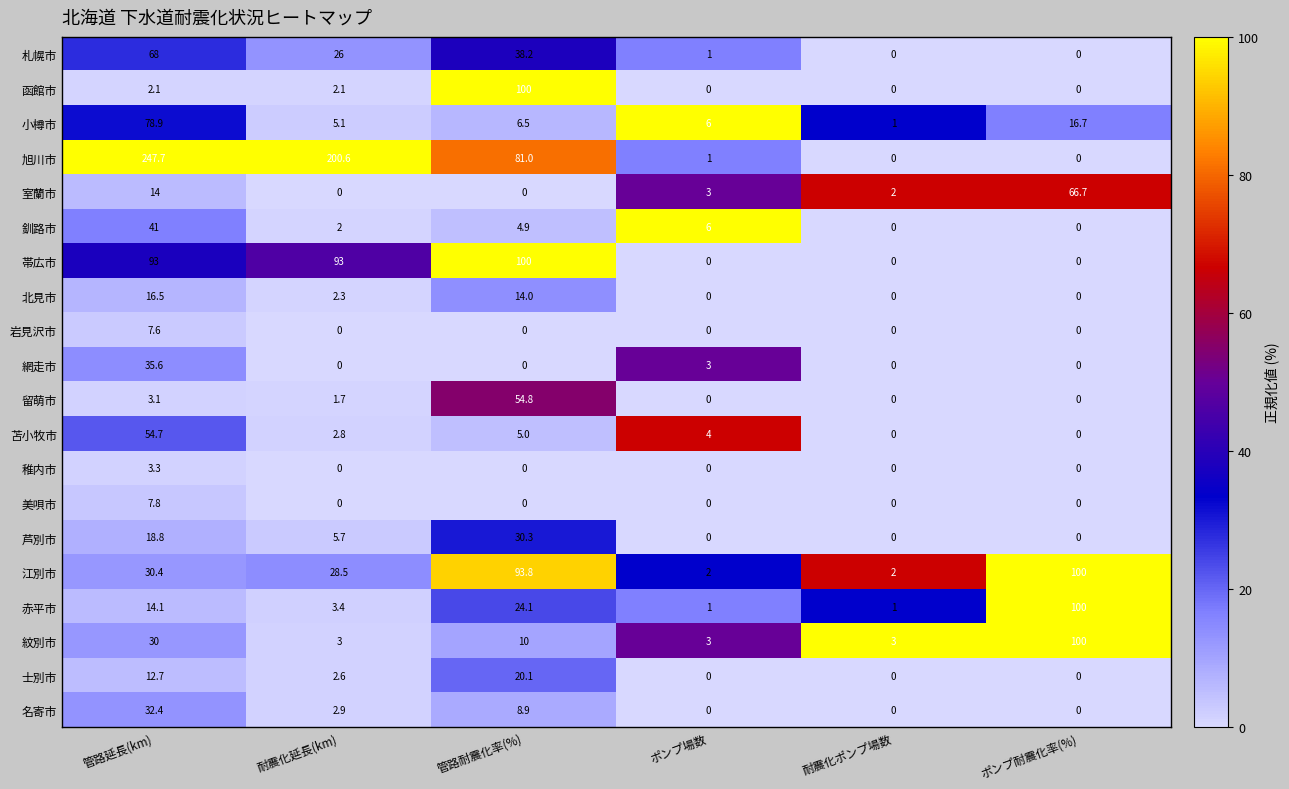

Where does the 名寄市 series first go above 2?

管路延長(km)